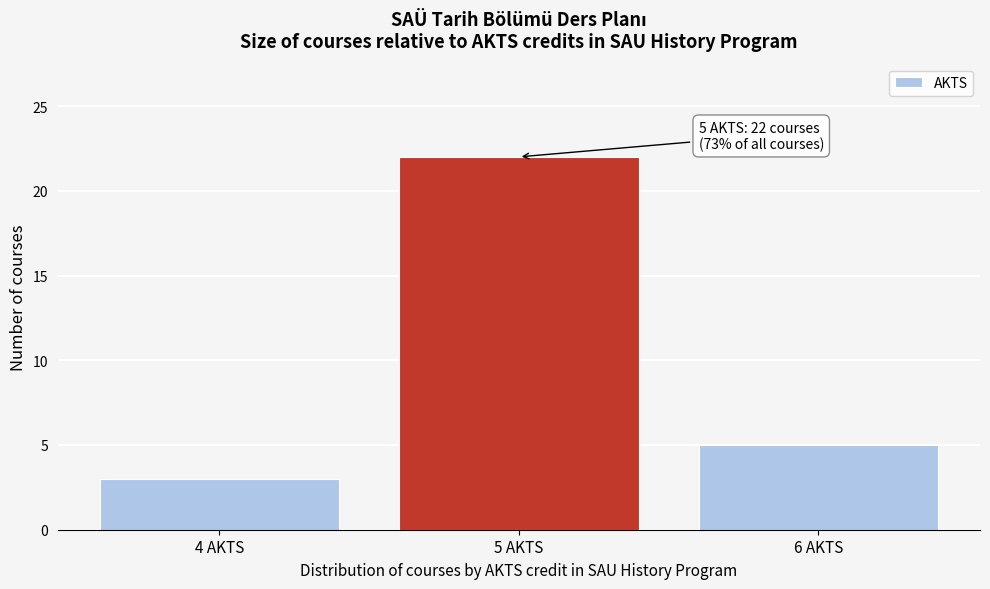

Which range on the x-axis has the tallest bar?

4.5 to 5.5